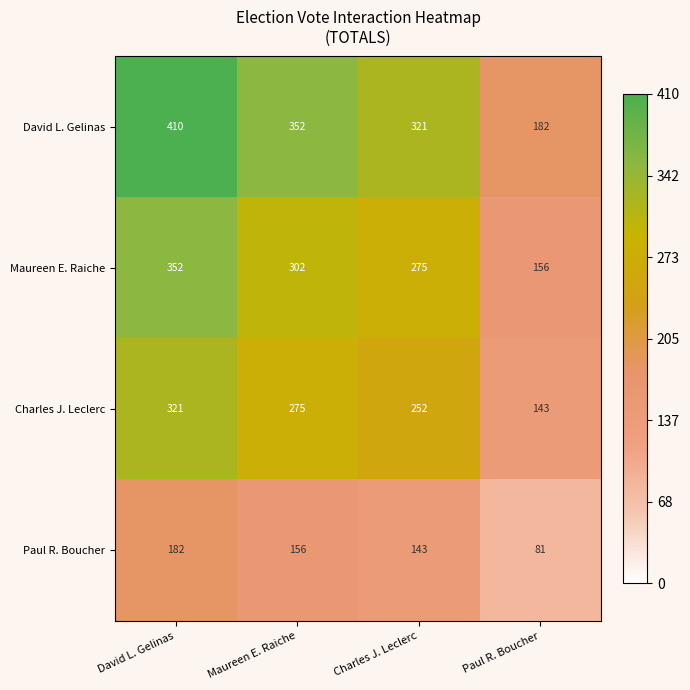

Which label corresponds to the smallest value in the chart?

Paul R. Boucher